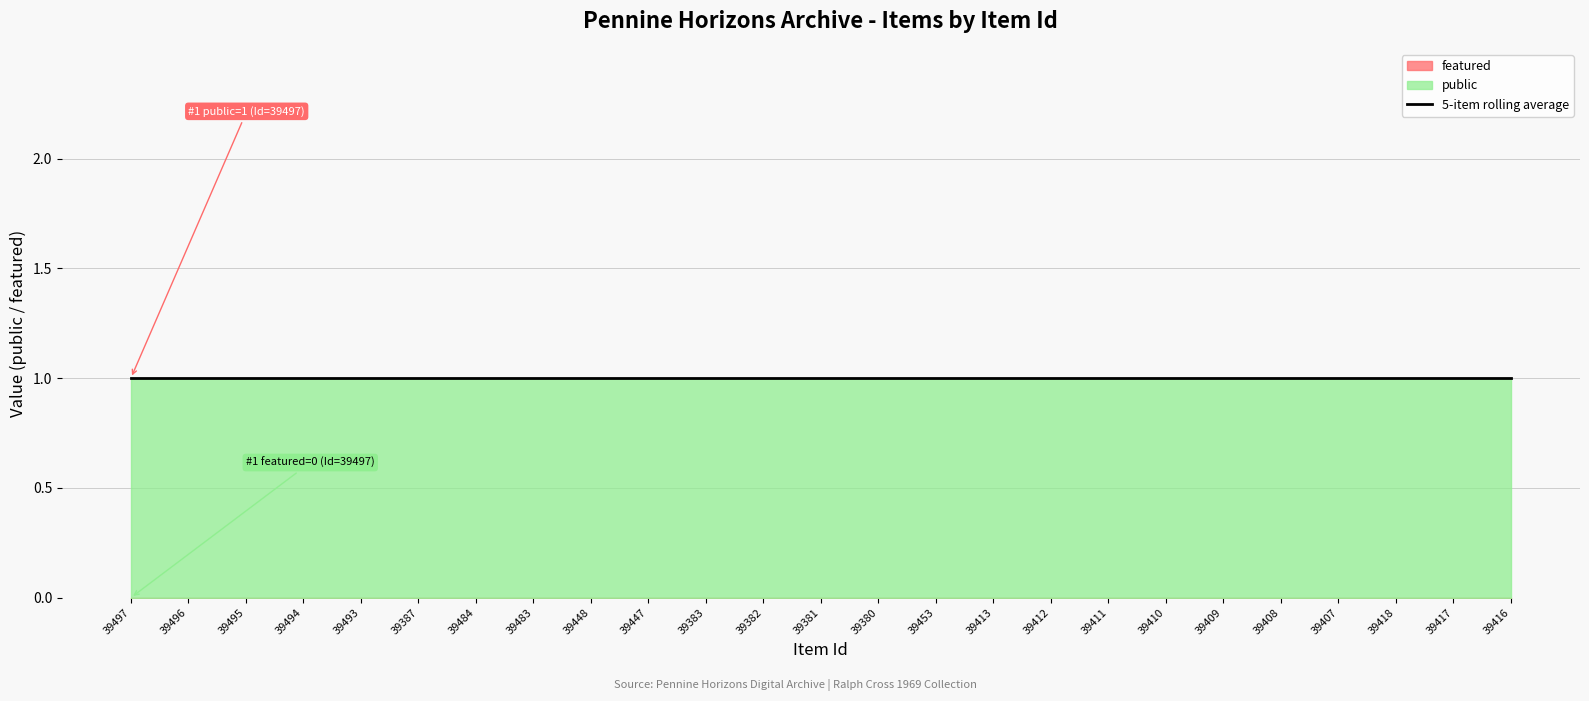

What is the value of the public point at the 2nd from the left?

1